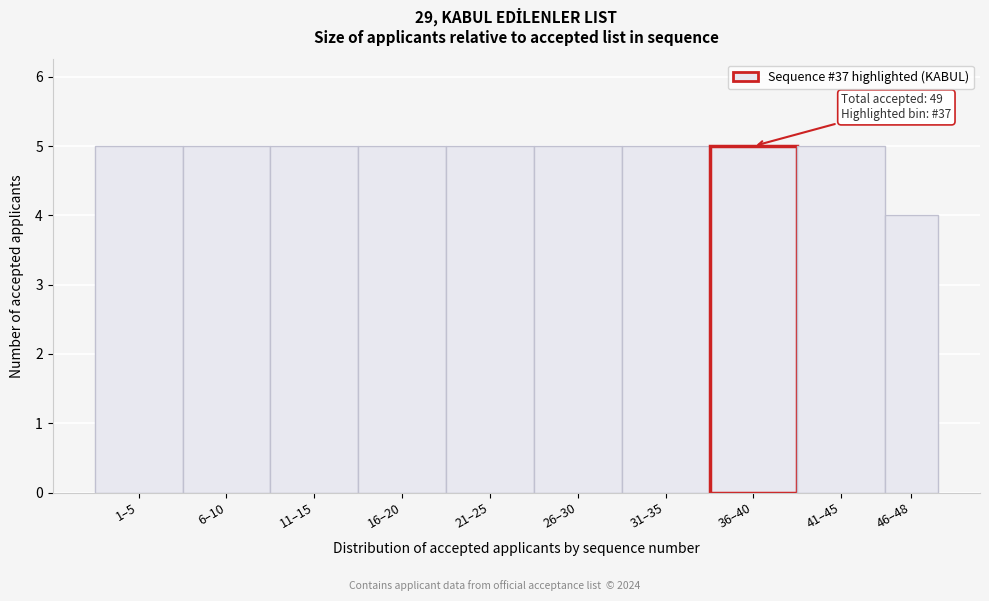

Reading left to right, transcribe all the data shown in this chart.

1–5=5	6–10=5	11–15=5	16–20=5	21–25=5	26–30=5	31–35=5	36–40=5	41–45=5	46–48=4